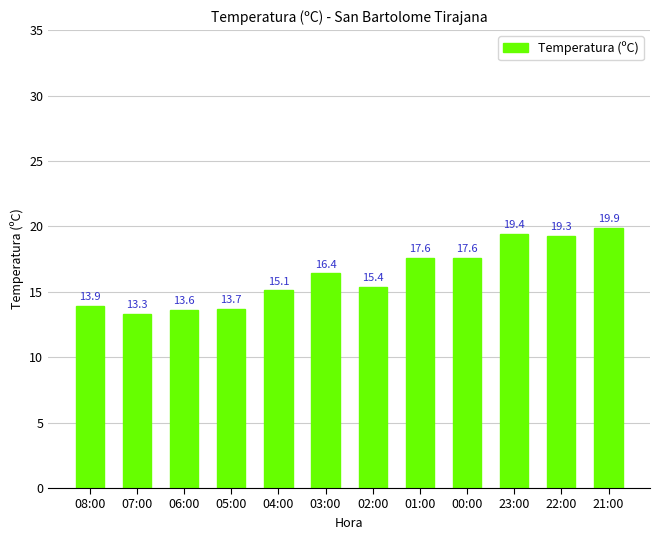

How many data points does each series have?

12